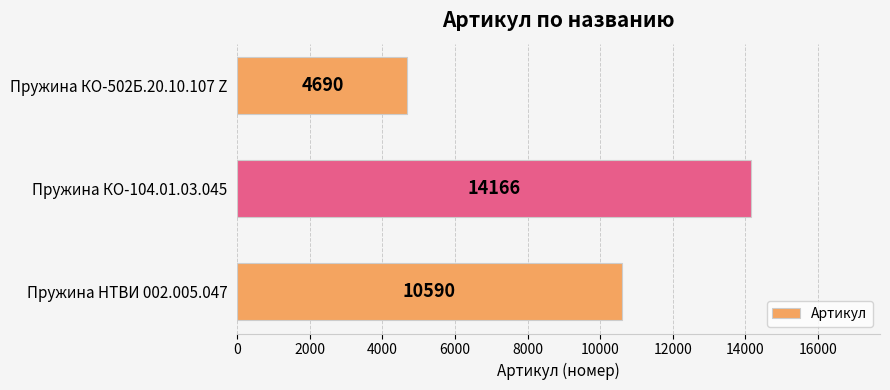

List the labels in order of value, smallest first.

Пружина КО-502Б.20.10.107 Z, Пружина НТВИ 002.005.047, Пружина КО-104.01.03.045